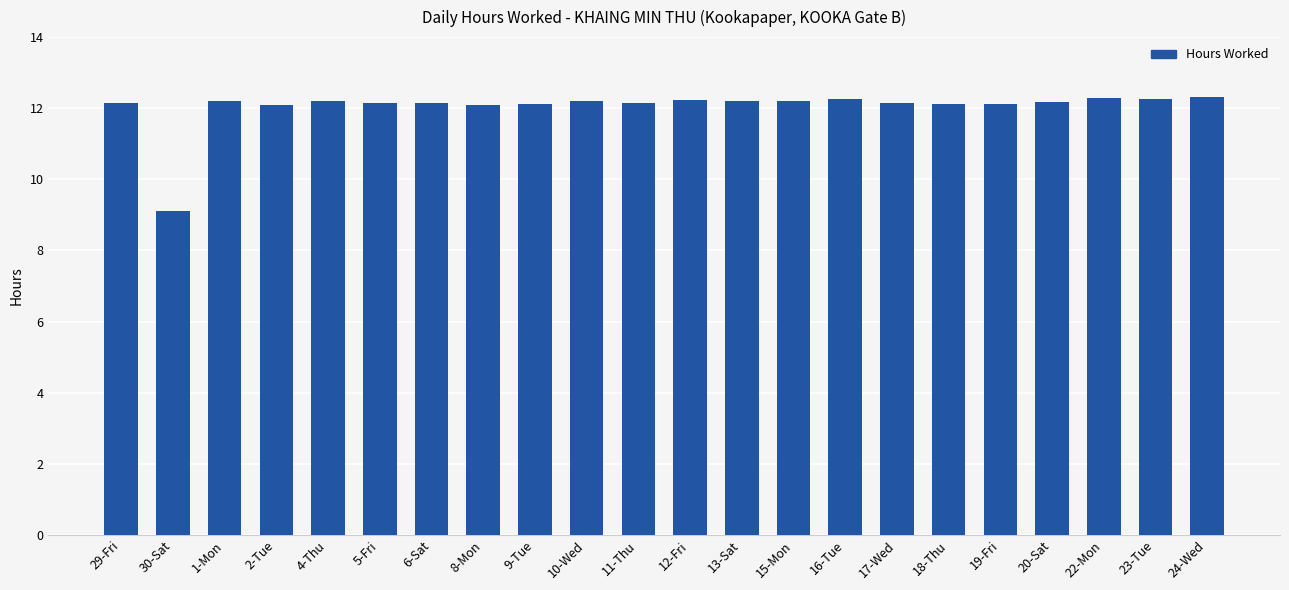

What is the label of the 8th bar from the right?

16-Tue